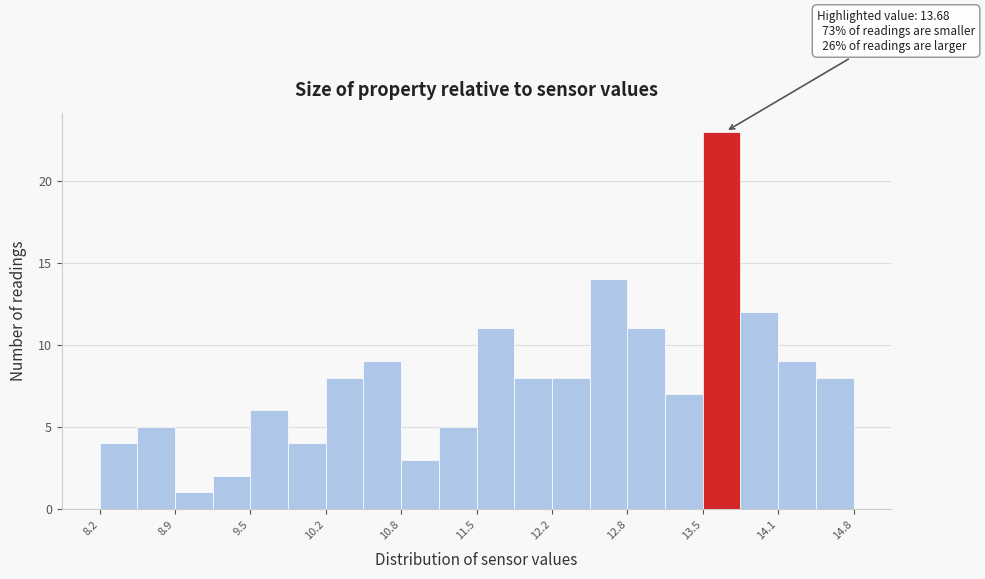

Read against the x-axis, roughly where is the centre of the tallest bar?

13.6